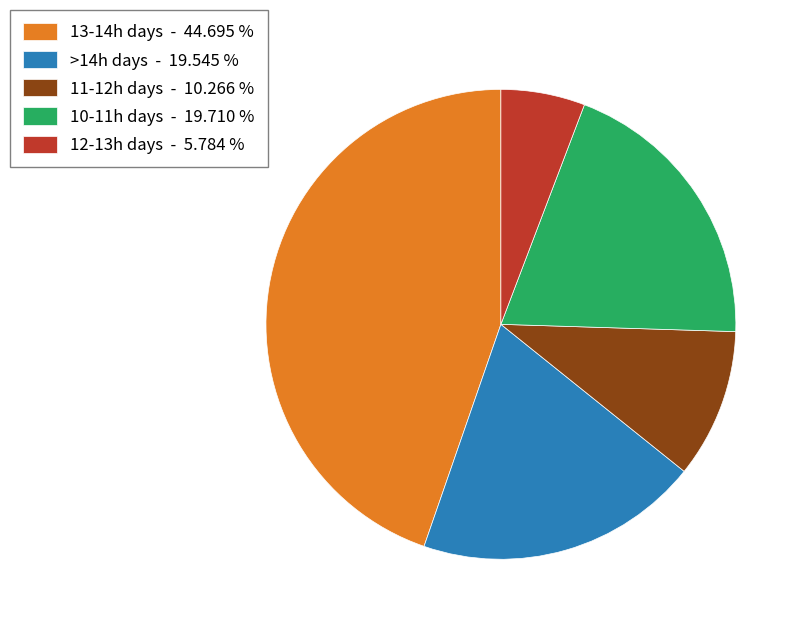

Does any single category account for the majority?

No